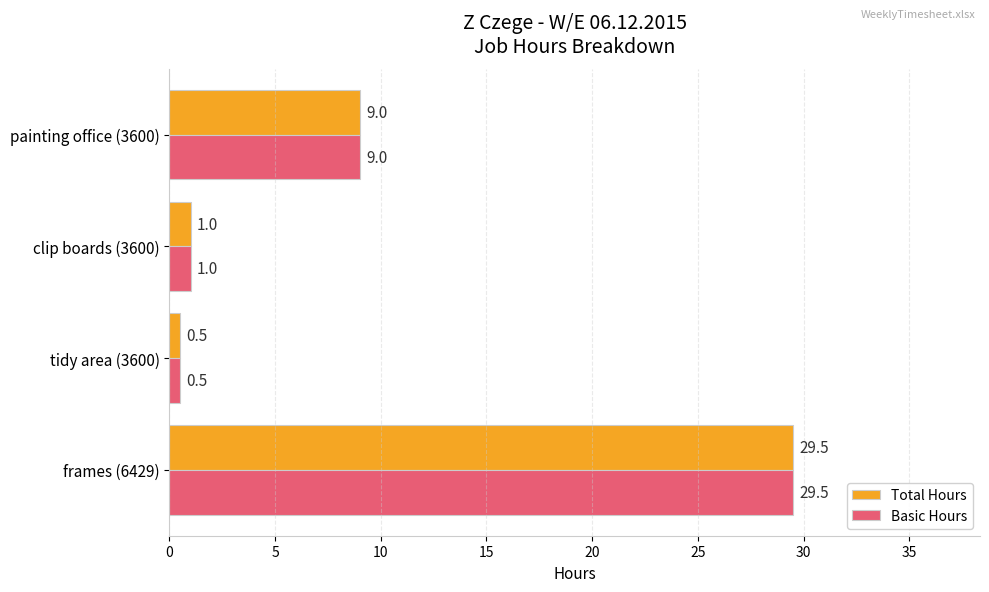

At which label is Total Hours closest to 15?

painting office (3600)